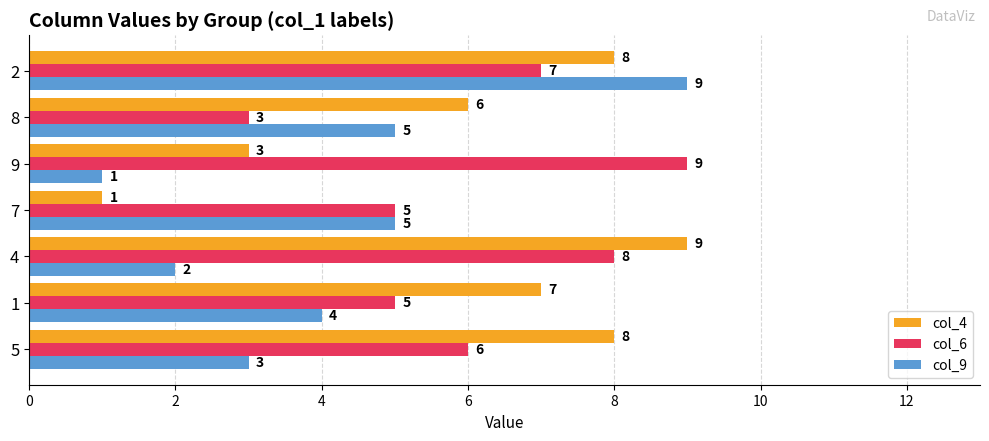

How many col_9 values are between 2 and 5?

5